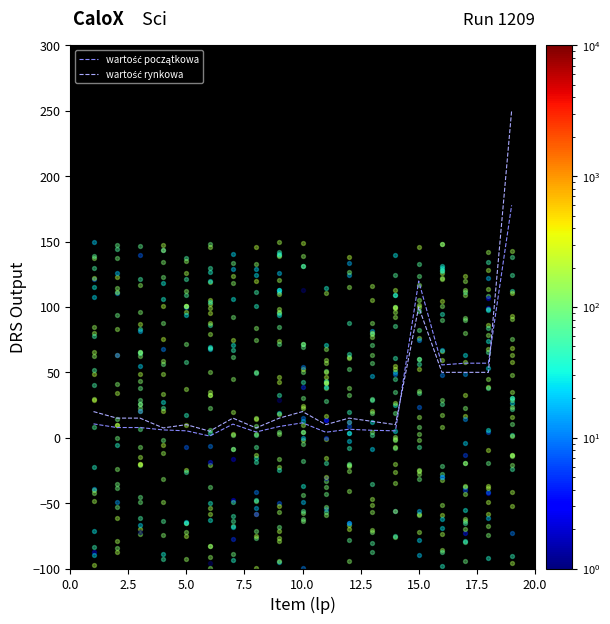

What are all the series names shown in the legend?

wartość początkowa, wartość rynkowa